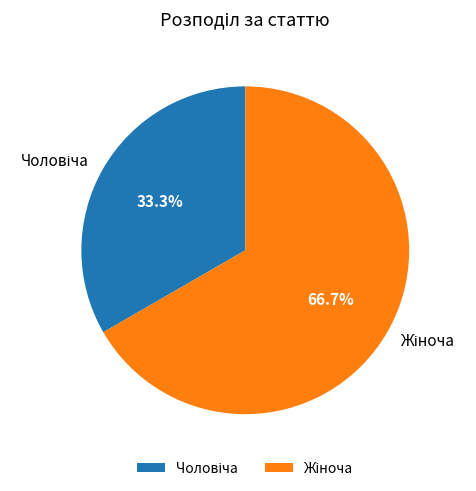

Count the number of slices in the pie.

2